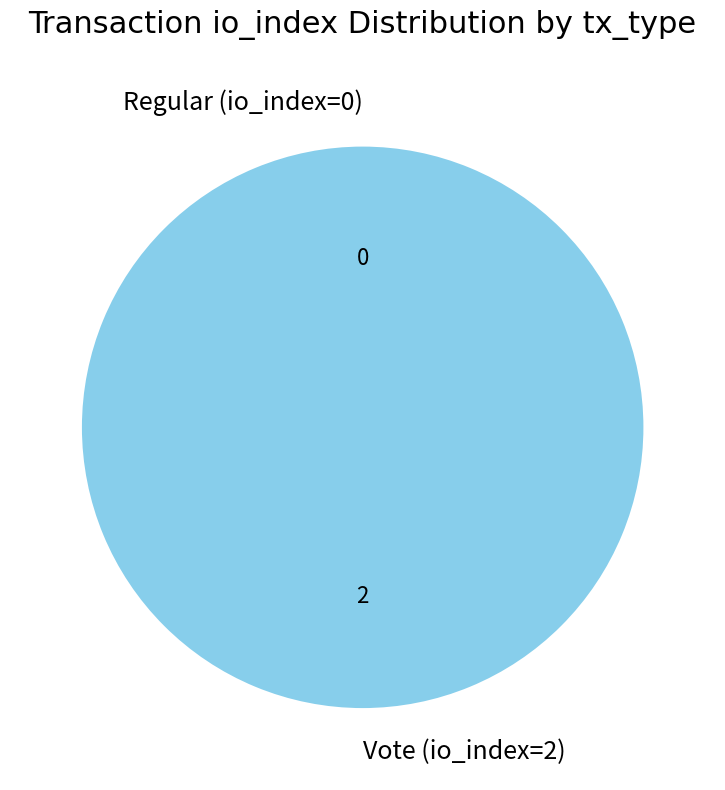

True or false: Regular (io_index=0) accounts for 0% of the total.

True